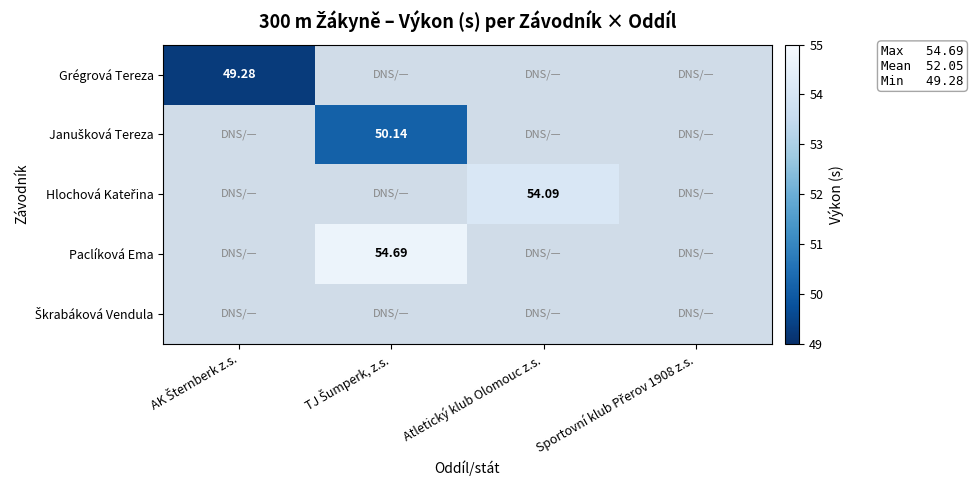

How many data points in Hlochová Kateřina are above 54?

1